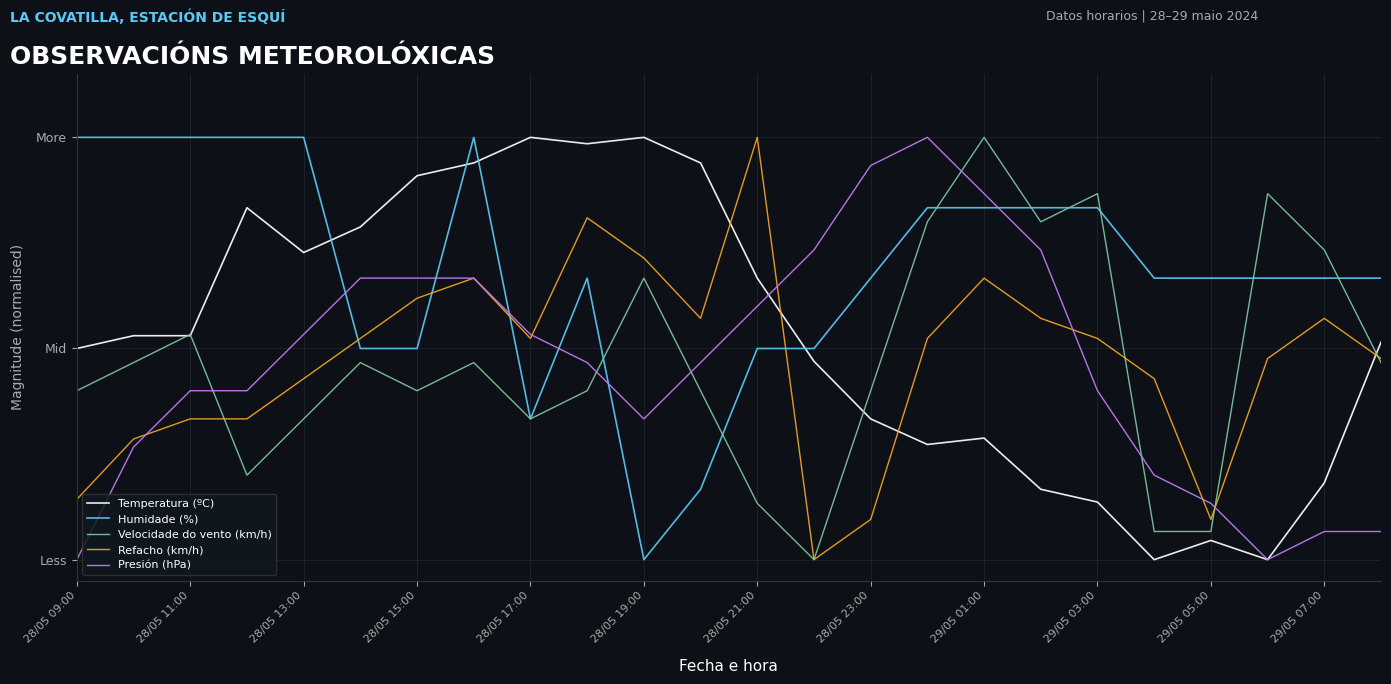

Reading left to right, what are all the values shown in this chart?

Temperatura (ºC): 0.5	0.5	0.5	0.8	0.7	0.8	0.9	0.9	1.0	1.0	1.0	0.9	0.7	0.5	0.3	0.3	0.3	0.2	0.1	0.0	0.0	0.0	0.2	0.5
Humidade (%): 1.0	1.0	1.0	1.0	1.0	0.5	0.5	1.0	0.3	0.7	0.0	0.2	0.5	0.5	0.7	0.8	0.8	0.8	0.8	0.7	0.7	0.7	0.7	0.7
Velocidade do vento (km/h): 0.4	0.5	0.5	0.2	0.3	0.5	0.4	0.5	0.3	0.4	0.7	0.4	0.1	0.0	0.4	0.8	1.0	0.8	0.9	0.1	0.1	0.9	0.7	0.5
Refacho (km/h): 0.1	0.3	0.3	0.3	0.4	0.5	0.6	0.7	0.5	0.8	0.7	0.6	1.0	0.0	0.1	0.5	0.7	0.6	0.5	0.4	0.1	0.5	0.6	0.5
Presión (hPa): 0.0	0.3	0.4	0.4	0.5	0.7	0.7	0.7	0.5	0.5	0.3	0.5	0.6	0.7	0.9	1.0	0.9	0.7	0.4	0.2	0.1	0.0	0.1	0.1